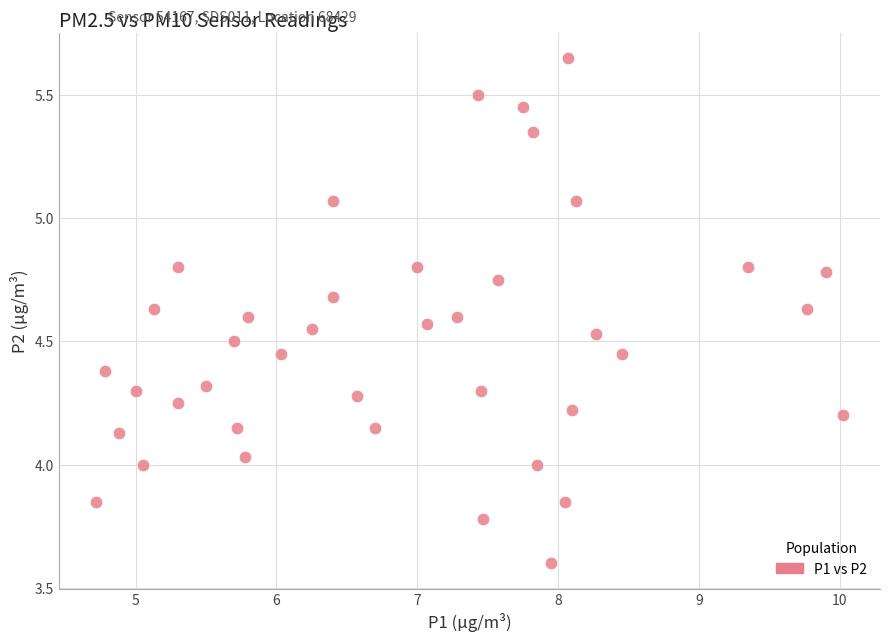

How many points are shown in the scatter plot?

40